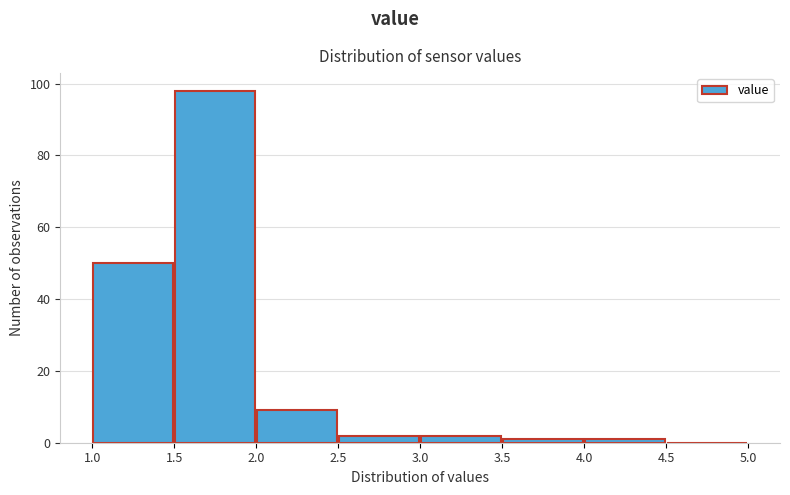

Over which range of the x-axis is the bar tallest?

1.5 to 2.0